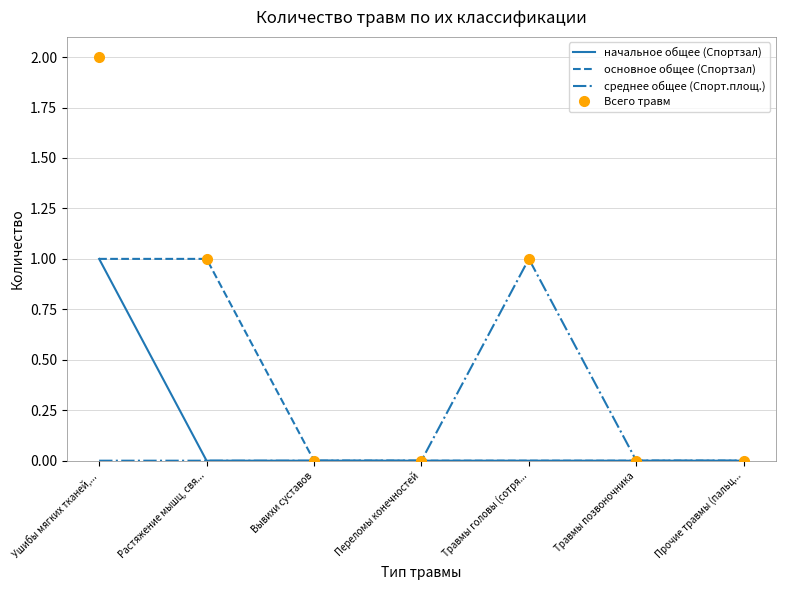

The начальное общее (Спортзал) series shows 0 at Травмы головы (сотря.... True or false?

True